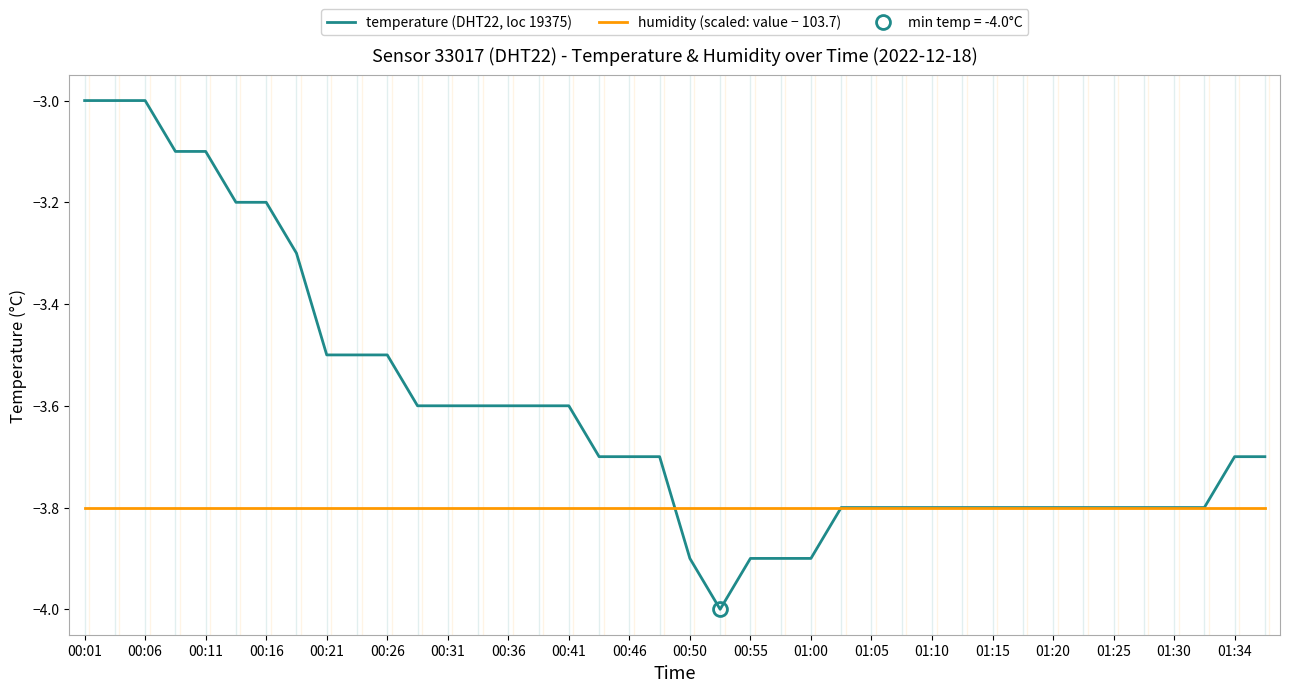

Is the value of humidity (scaled: value − 103.7) at 00:46 greater than the value of temperature (DHT22, loc 19375) at 00:06?

No